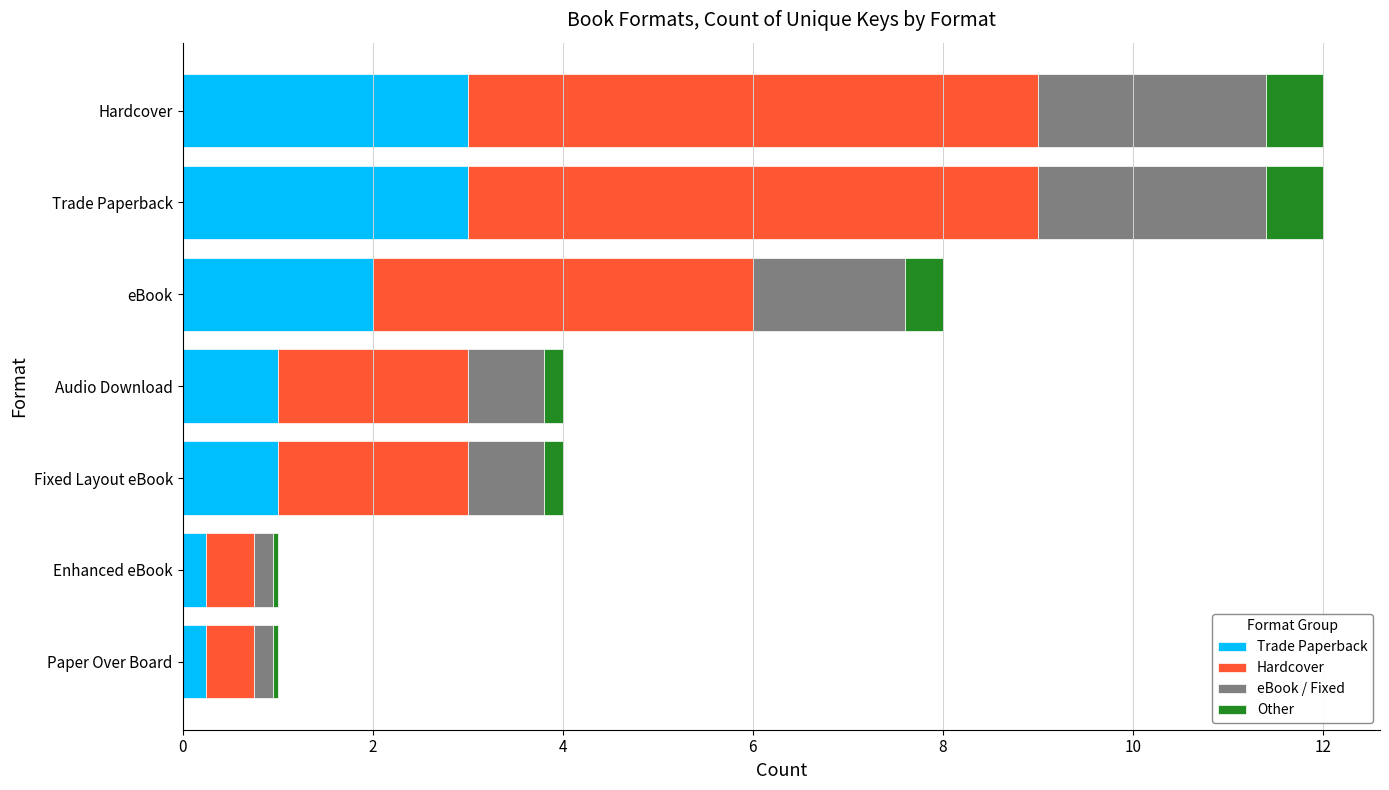

Is it true that Trade Paperback equals 2.0 at eBook?

True